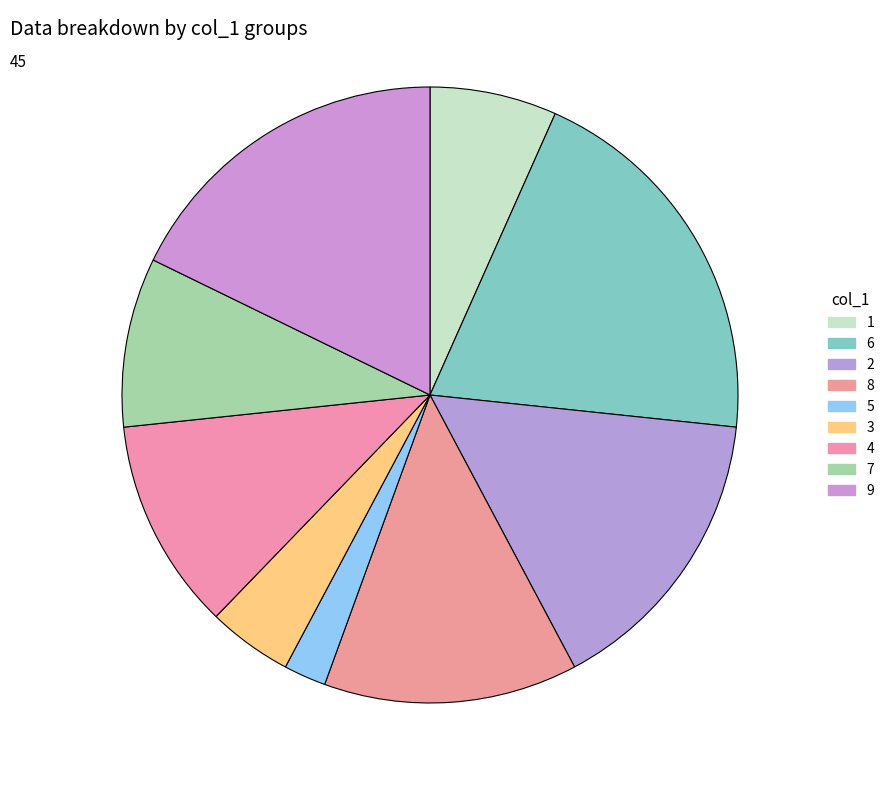

Rank the categories by value from highest to lowest.

6, 9, 2, 8, 4, 7, 1, 3, 5